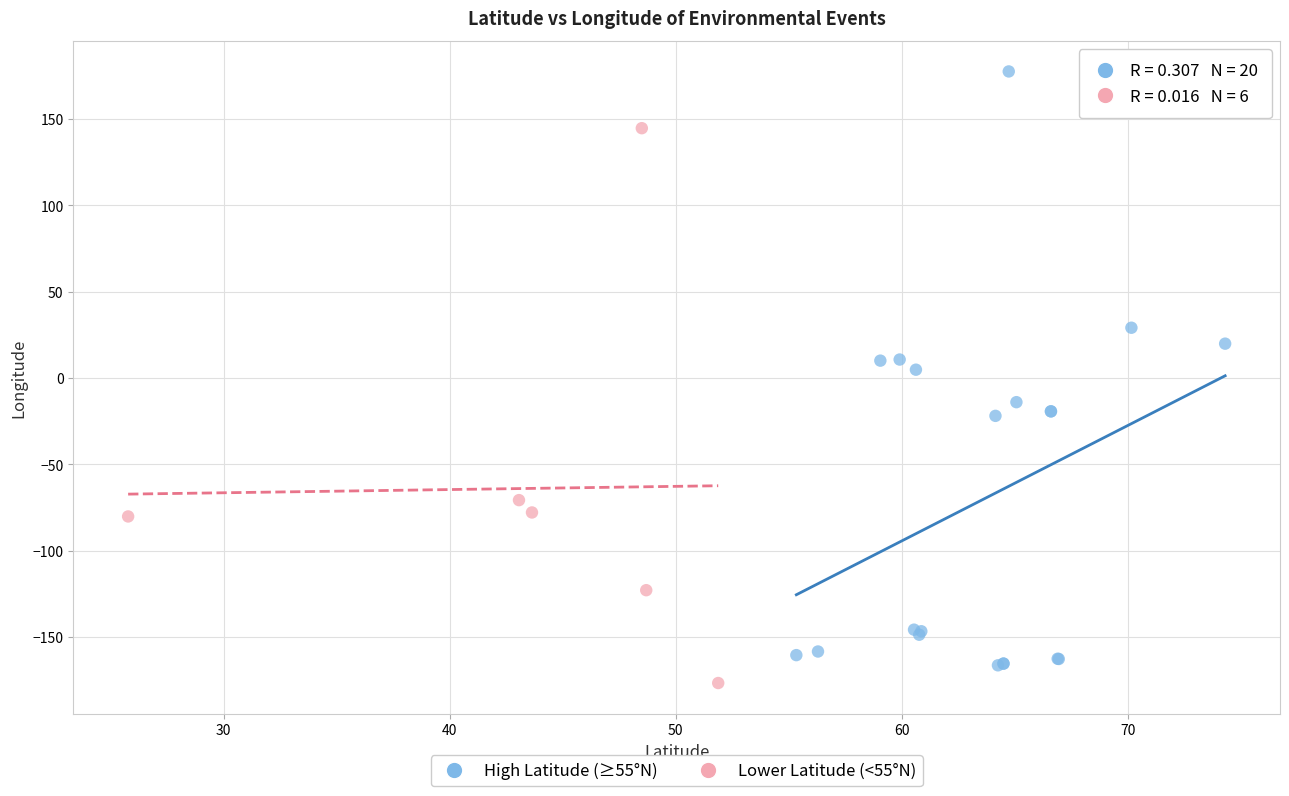

Which series contains the lowest Y value?

Lower Latitude (<55°N)